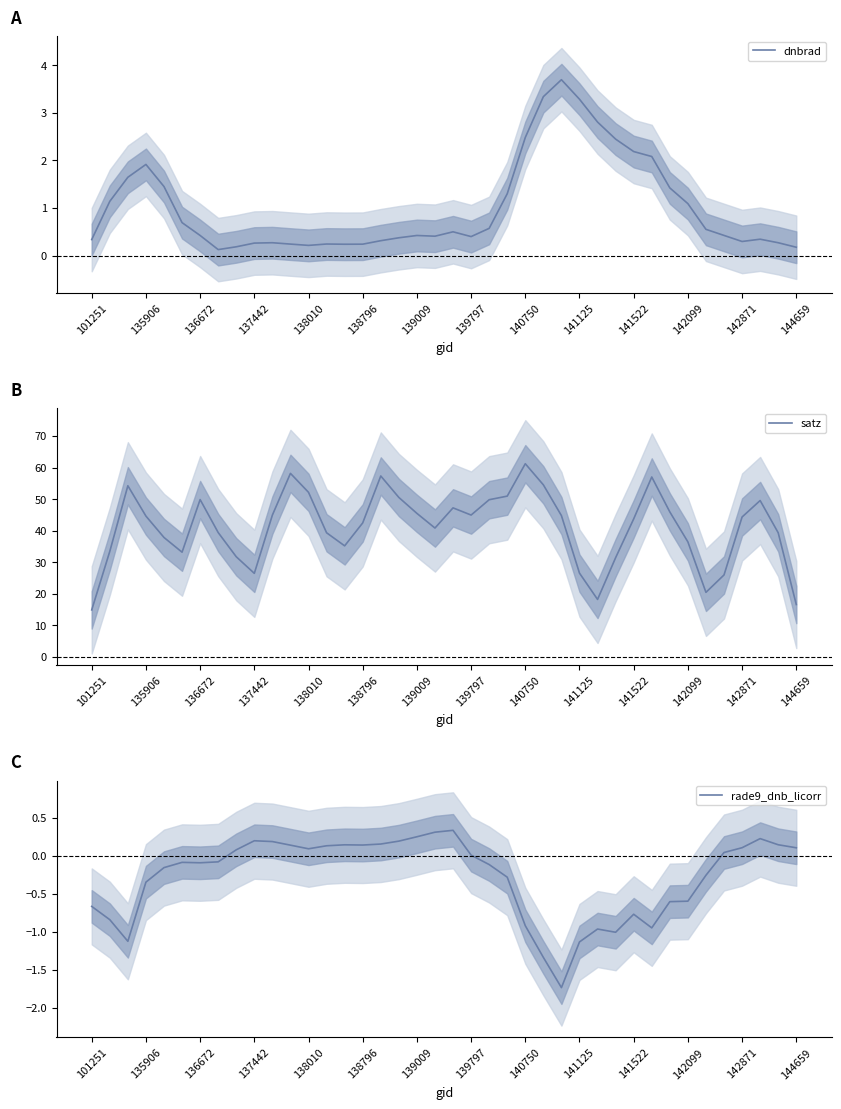

The value of dnbrad at 140750 is 3.3. True or false?

False